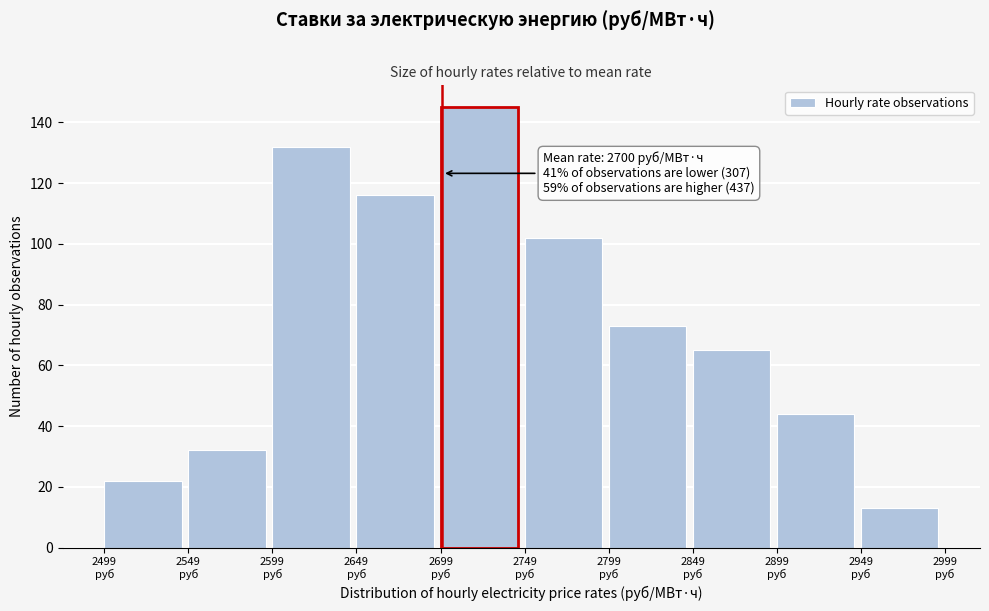

Over which range of the x-axis is the bar tallest?

2699 to 2749